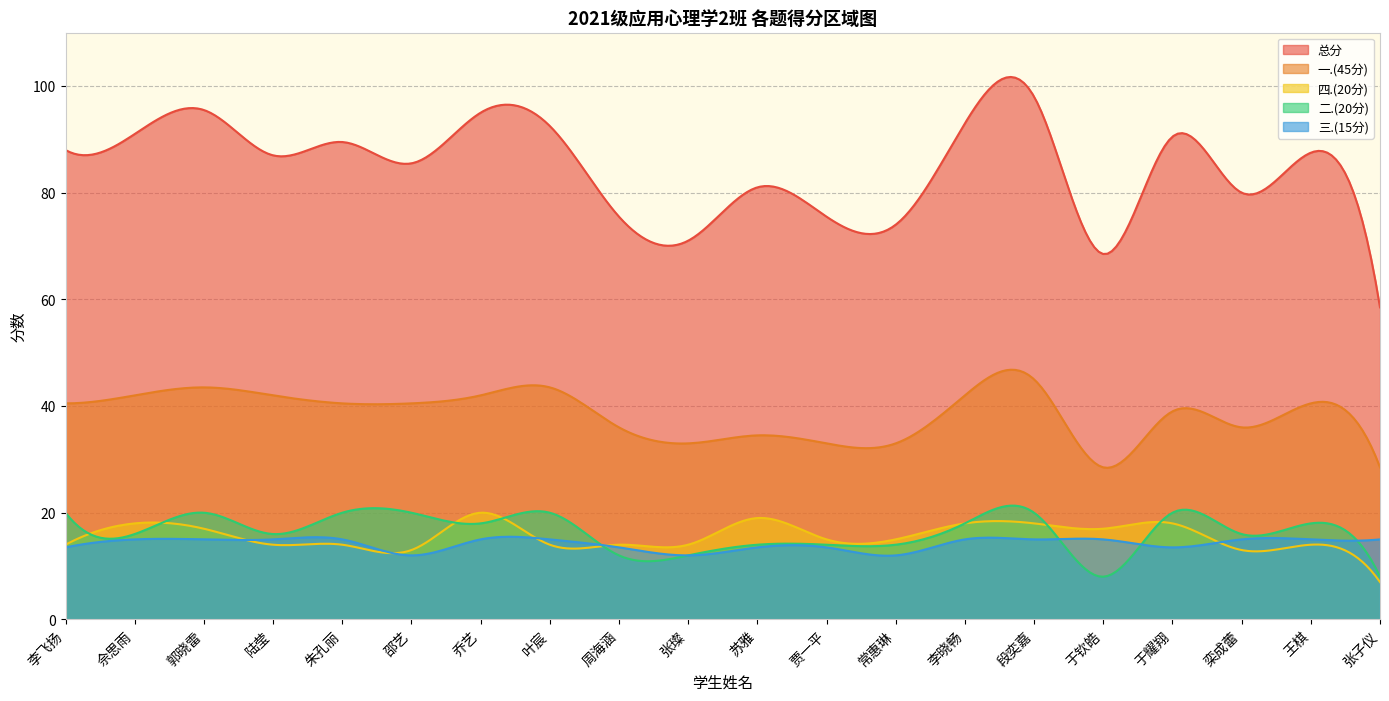

Which series has the largest range (max minus min)?

总分